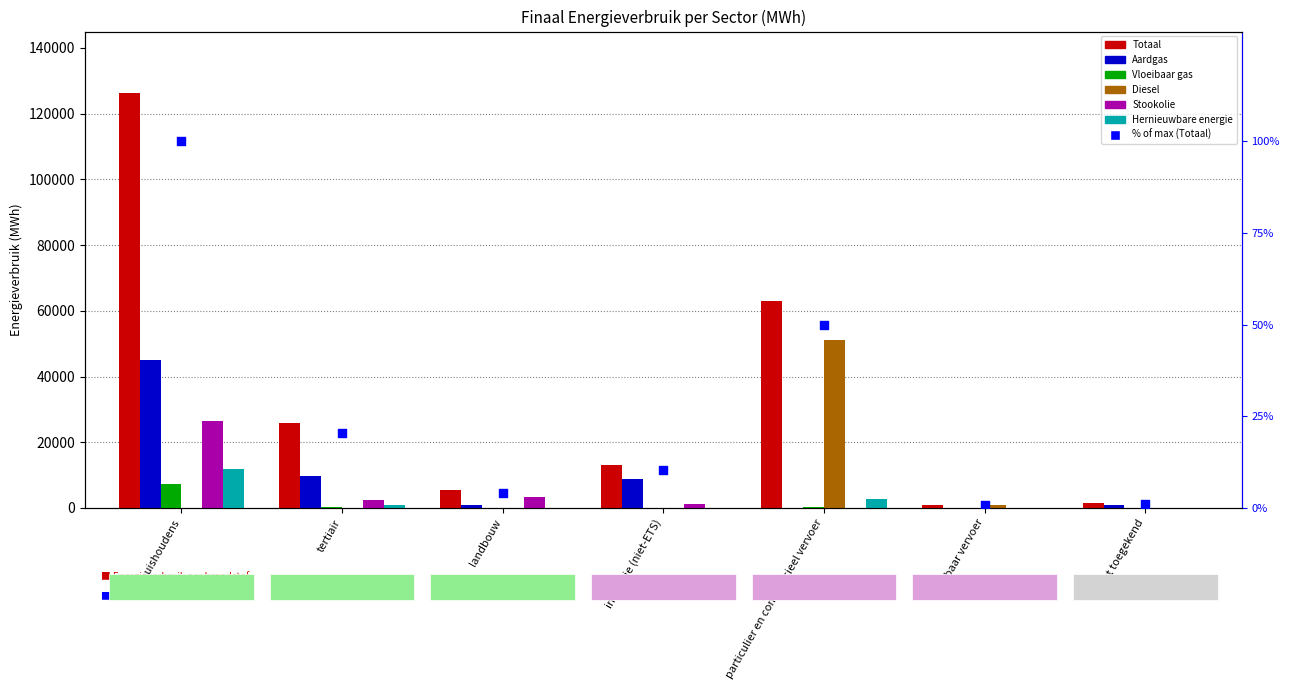

Which series reaches the maximum Y coordinate?

Totaal